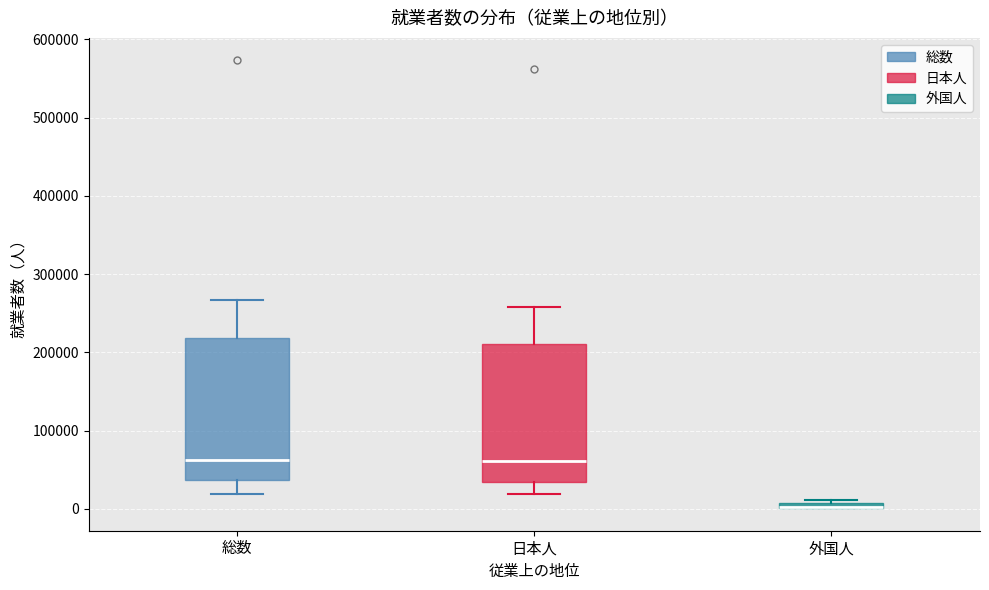

Where is the upper edge of the box for 日本人 on the y-axis? The values are not printed on the chart, so give them approximately, as read against the axis.

210000